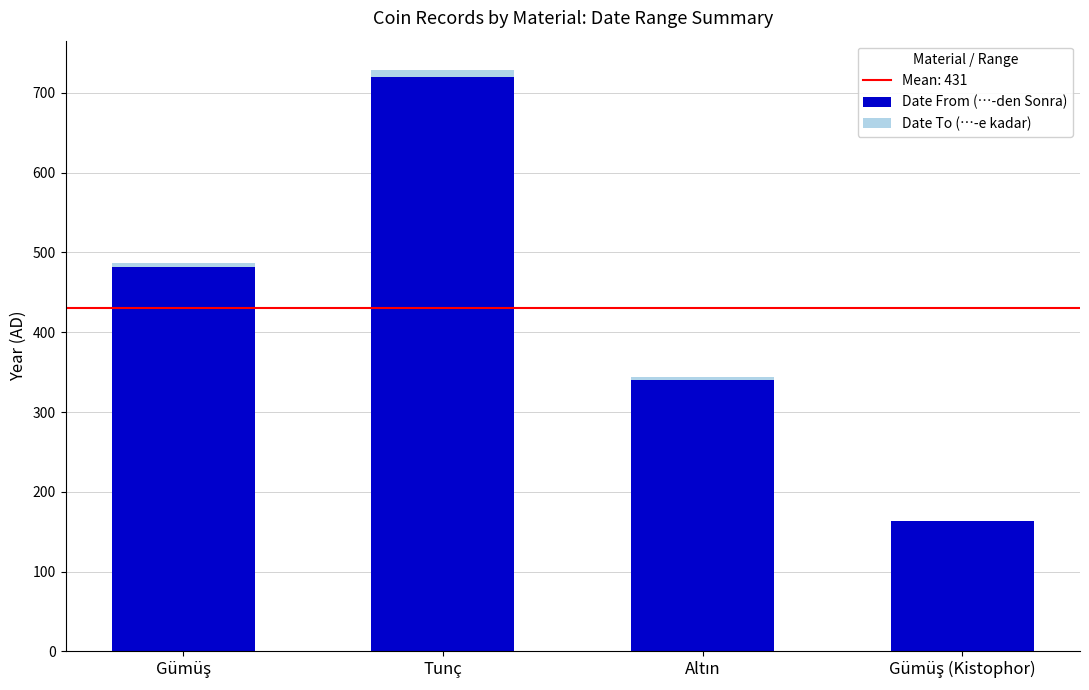

Which category has the highest value in the Date From (…-den Sonra) series?

Tunç